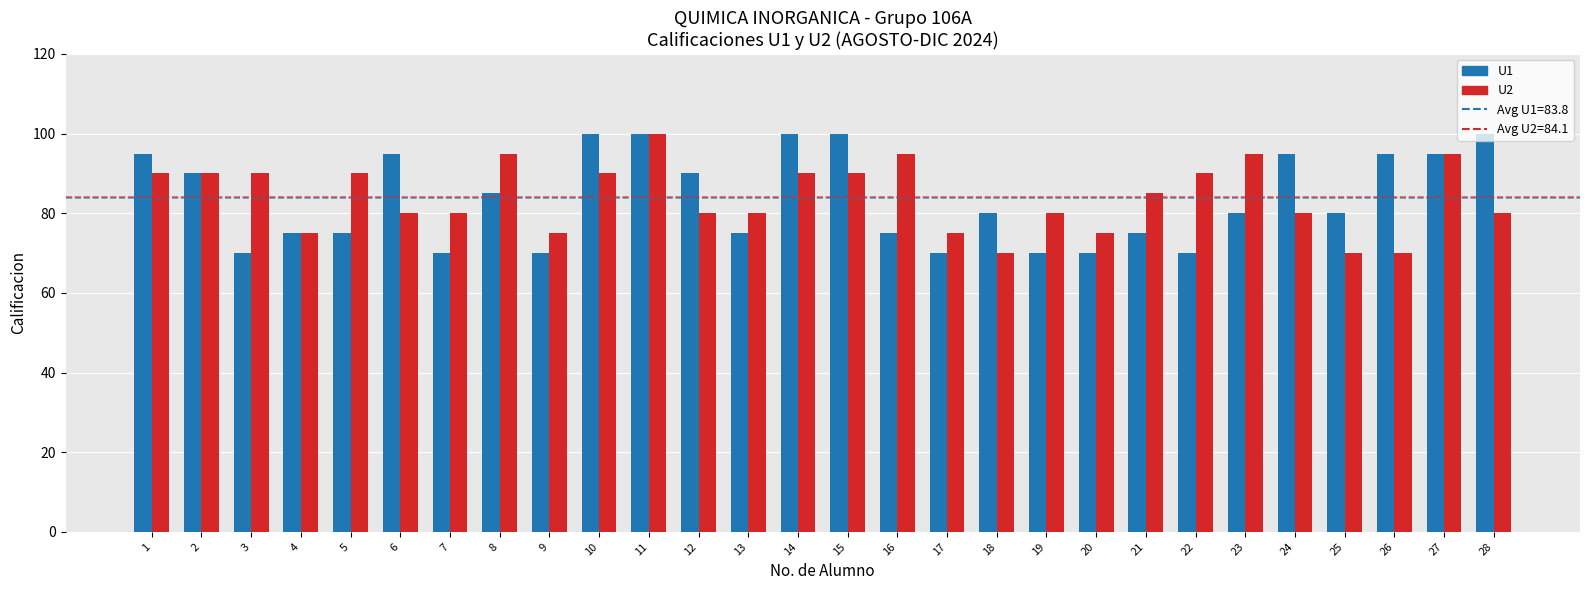

What is the minimum value for U1?

70